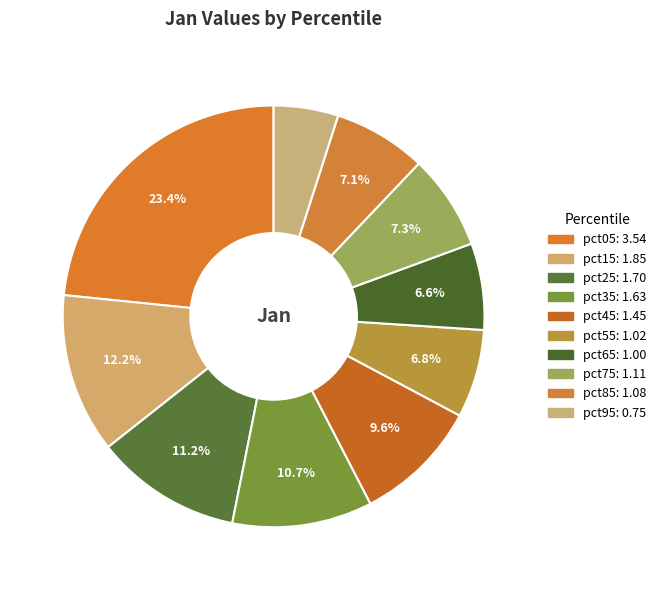

Which category has the smallest portion of the pie?

pct95